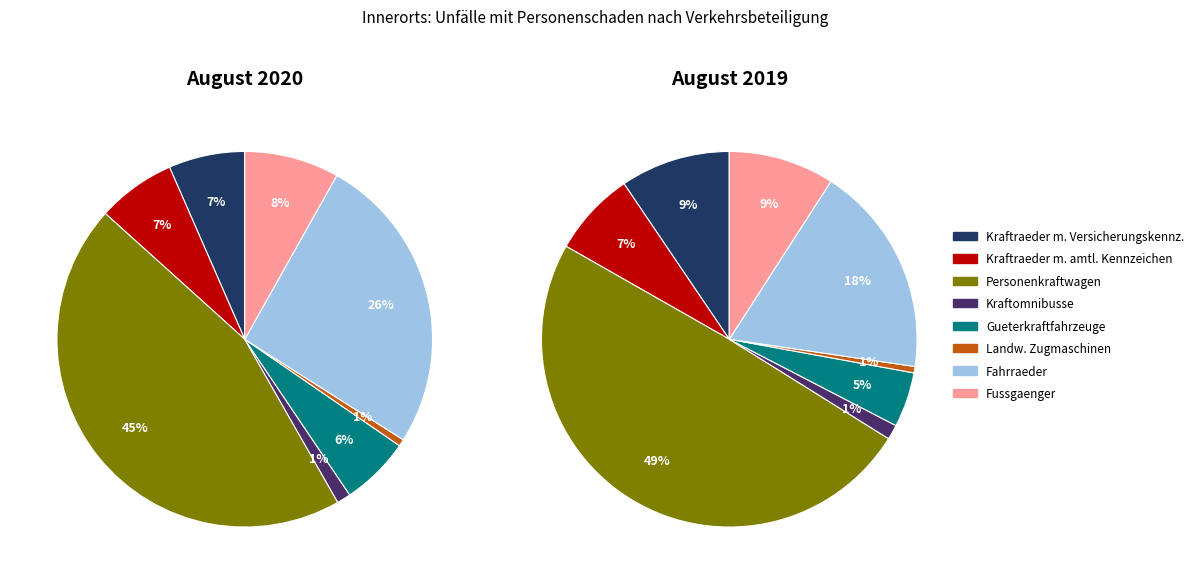

To the nearest percent, what percentage of the pie is values_2020?

7%